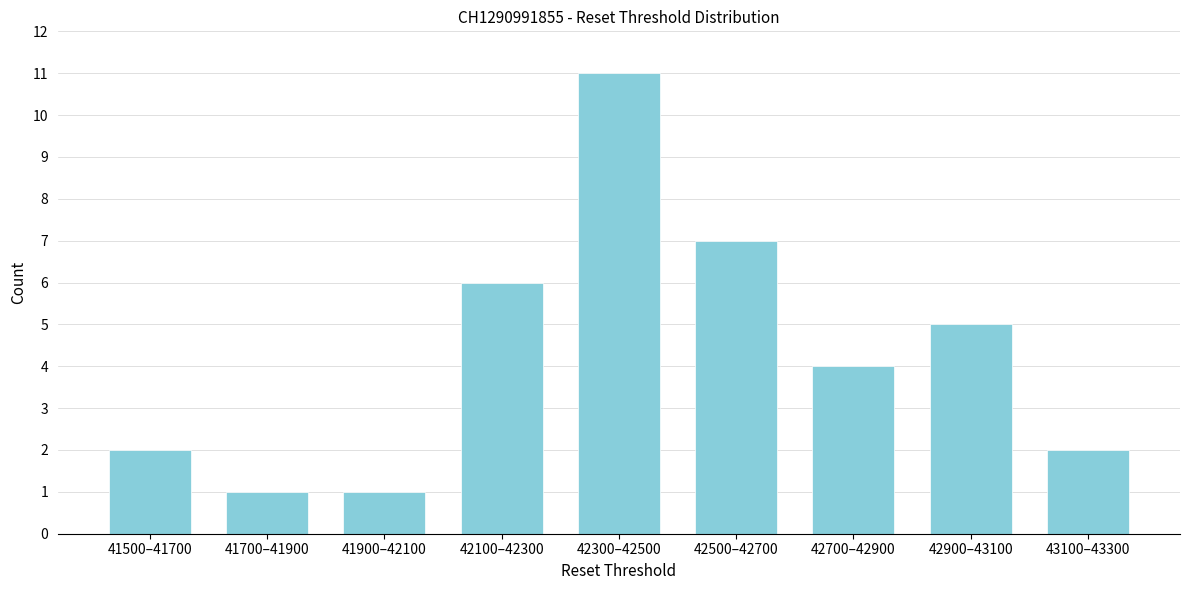

Reading left to right, list all the values displayed in this chart.

2	1	1	6	11	7	4	5	2